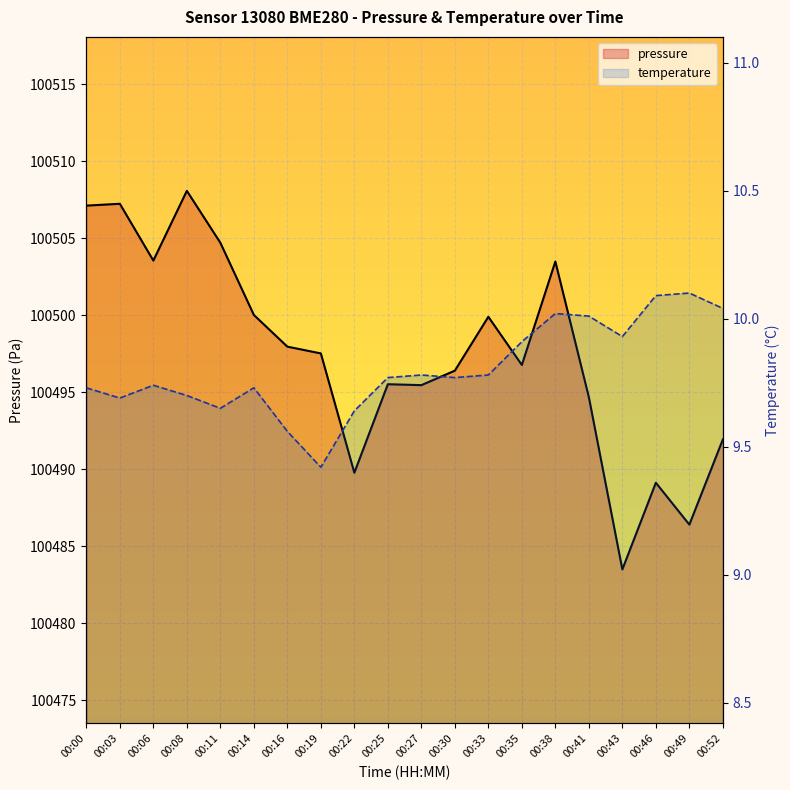

Rank the series by their maximum value, from highest to lowest.

pressure, temperature